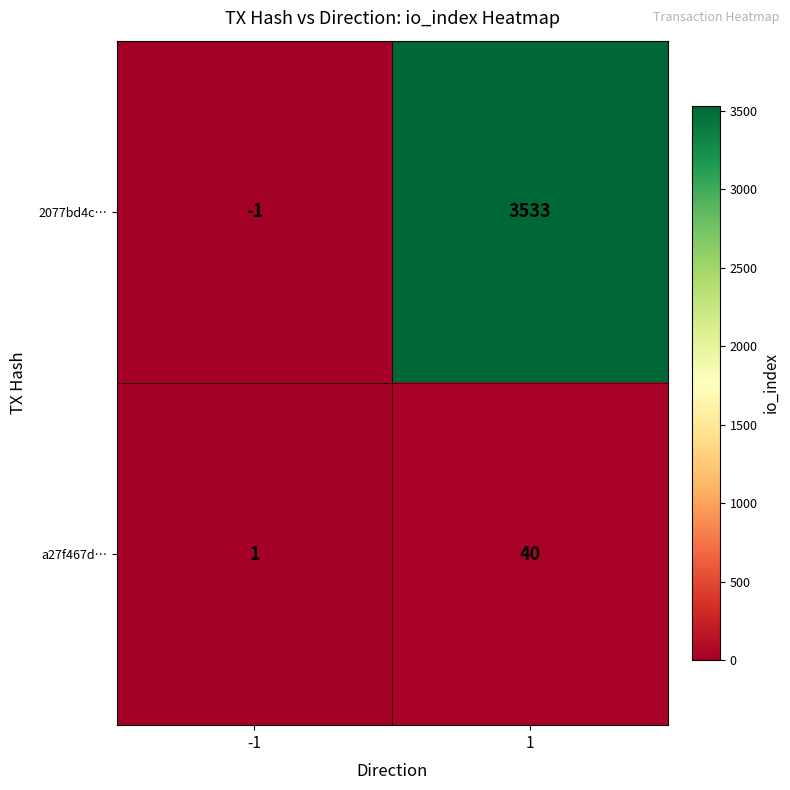

Reading left to right, extract all data points from this chart.

2077bd4c…: -1	3533
a27f467d…: 1	40